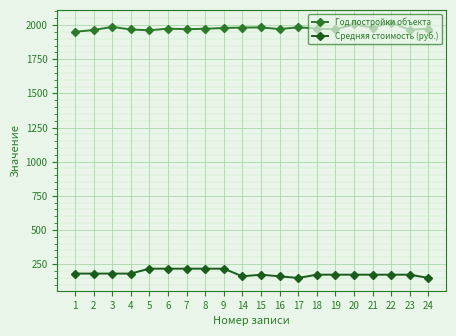

What is the lowest value of the Год постройки объекта series?

1951